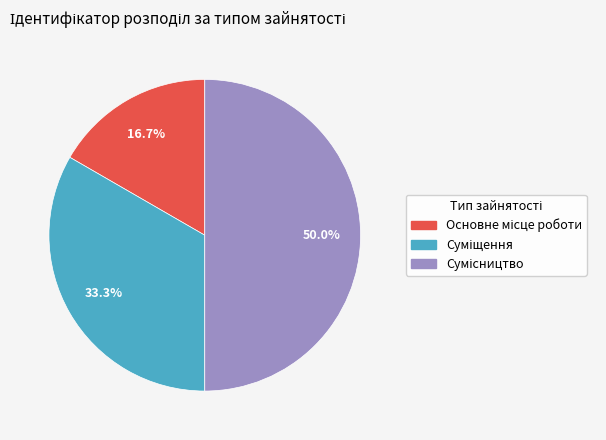

True or false: Основне місце роботи accounts for 7% of the total.

False